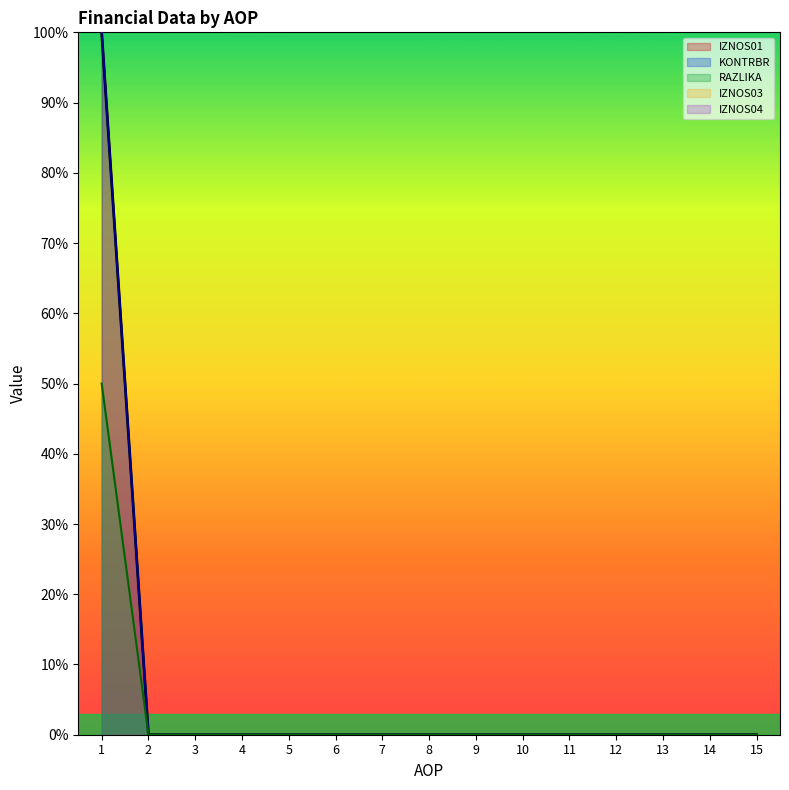

Which series has the largest total across all categories?

IZNOS01